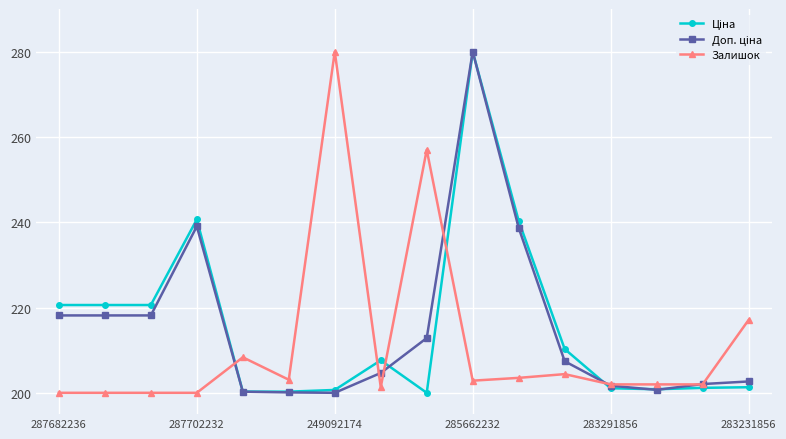

What is the smallest value displayed?

200.0